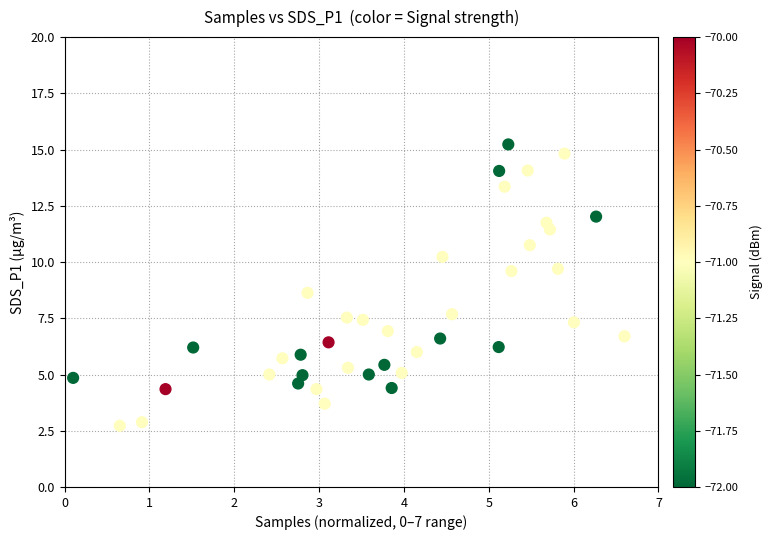

What is the range of Y values (max minus min)?

12.5